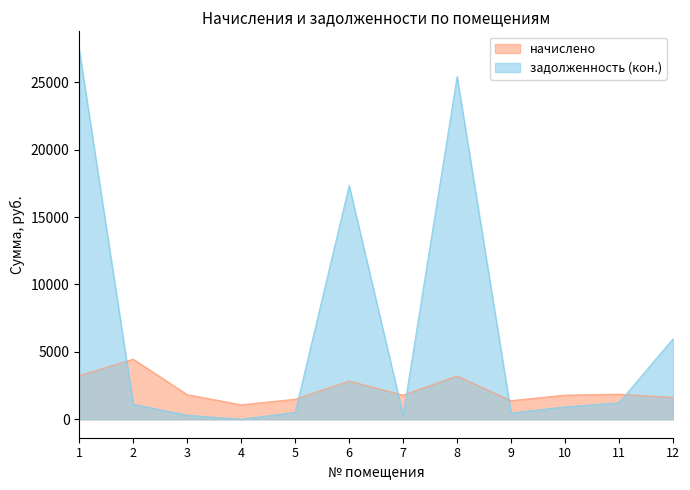

Reading left to right, list all the values displayed in this chart.

начислено: 1=3225.1	2=4456.6	3=1826.9	4=1071.7	5=1486.7	6=2833.9	7=1789.4	8=3208.1	9=1381.2	10=1789.4	11=1860.9	12=1620.7
задолженность (кон.): 1=27406.8	2=1110.4	3=295.1	4=0.0	5=507.5	6=17334.8	7=298.2	8=25424.3	9=459.4	10=916.9	11=1225.5	12=5968.1